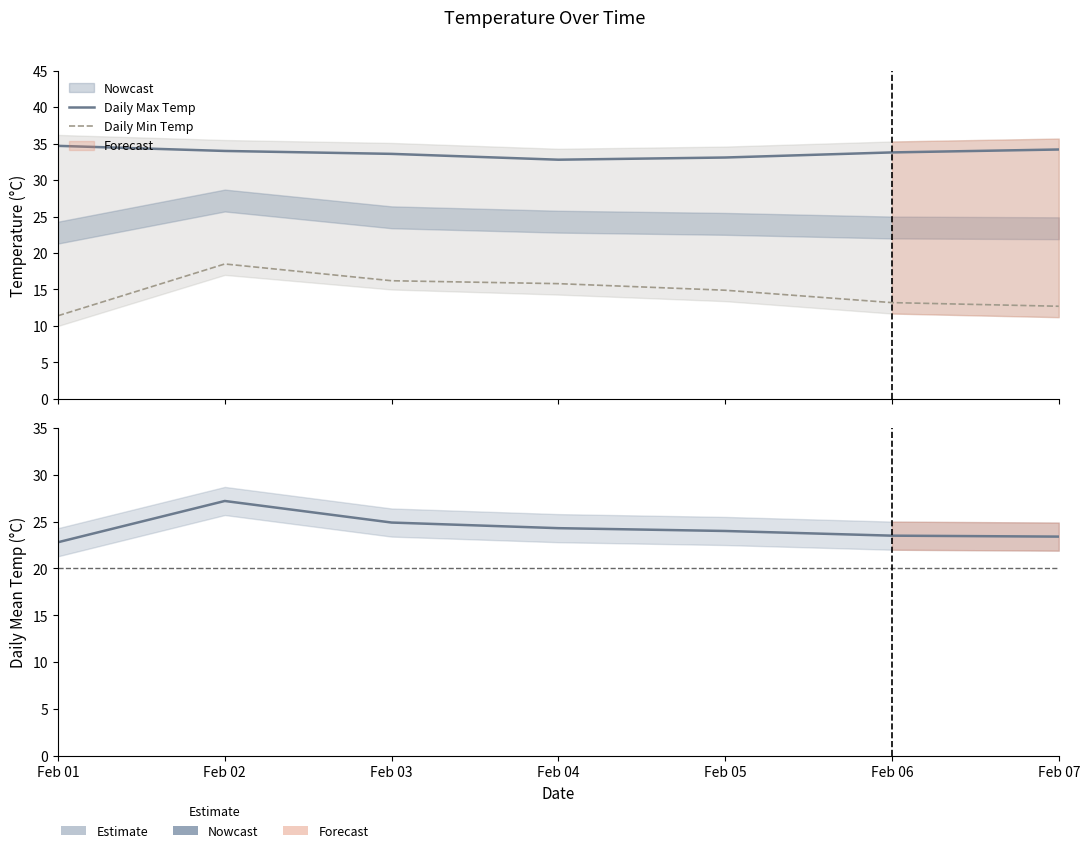

What is the difference between the second highest and second lowest values in the Daily Mean Temp series?

1.5